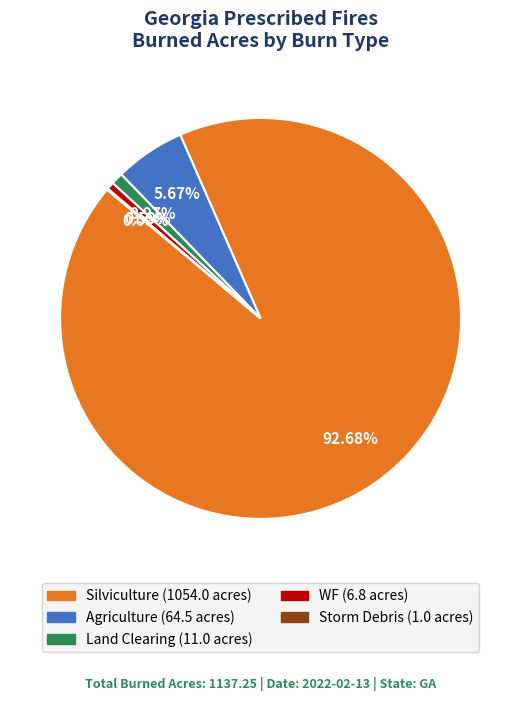

What is the largest slice in the pie chart?

Silviculture